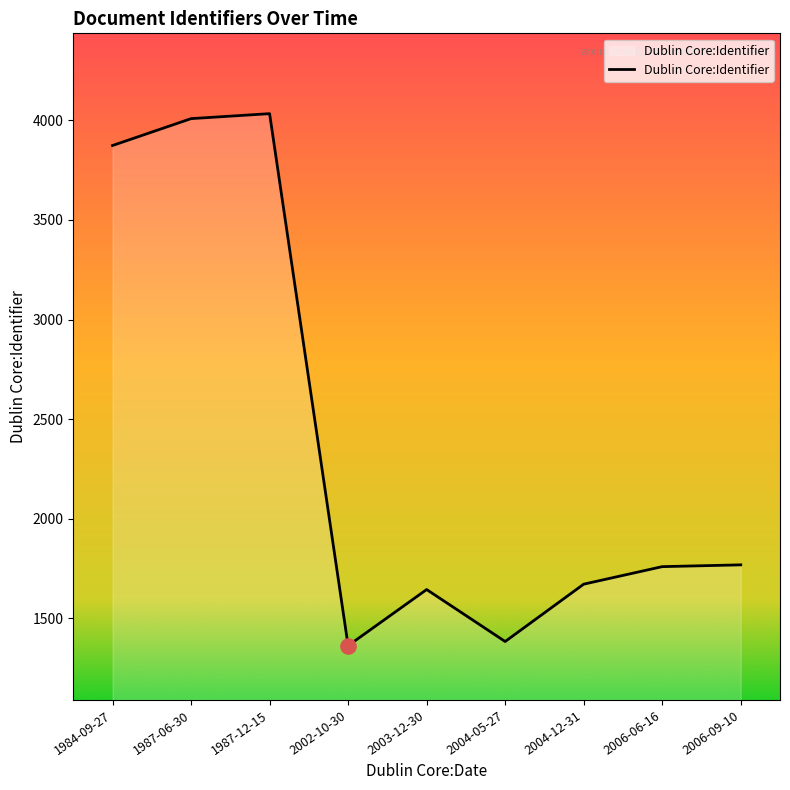

What is the ratio of the value at 1987-12-15 to the value at 1987-06-30?

1.0